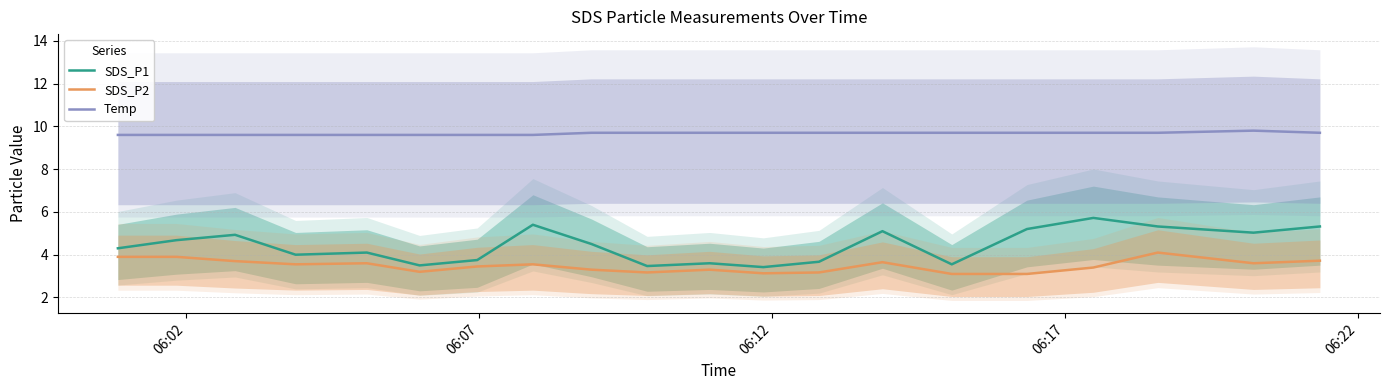

Which series has the widest spread of values?

SDS_P1